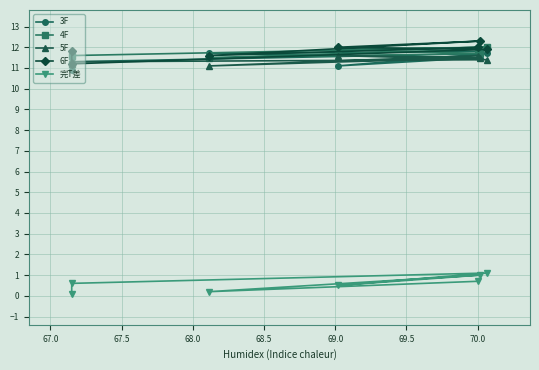

Where is the first local maximum for 4F?

68.5